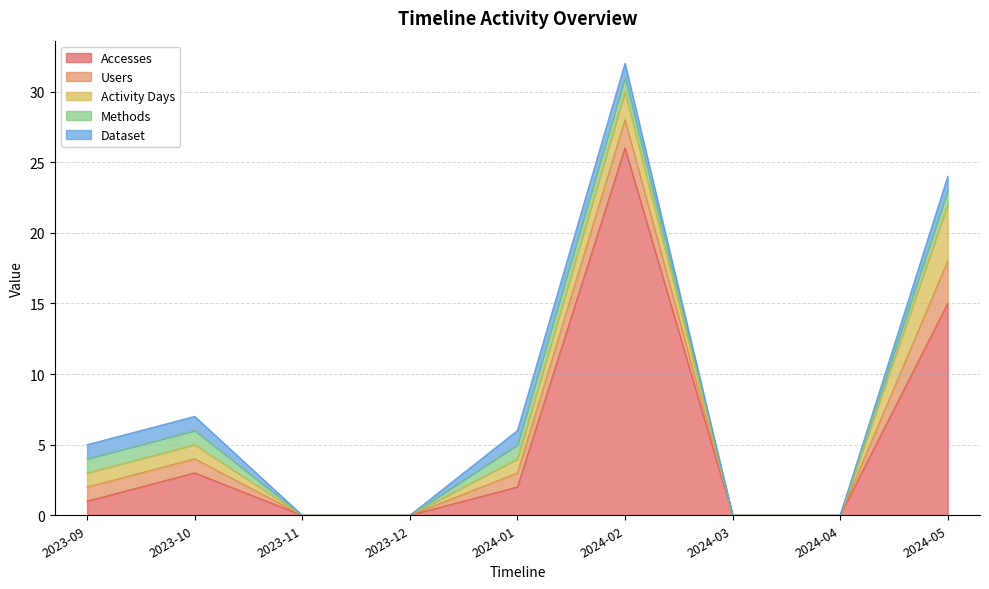

What is the difference between the highest and lowest values at 2024-05?

14